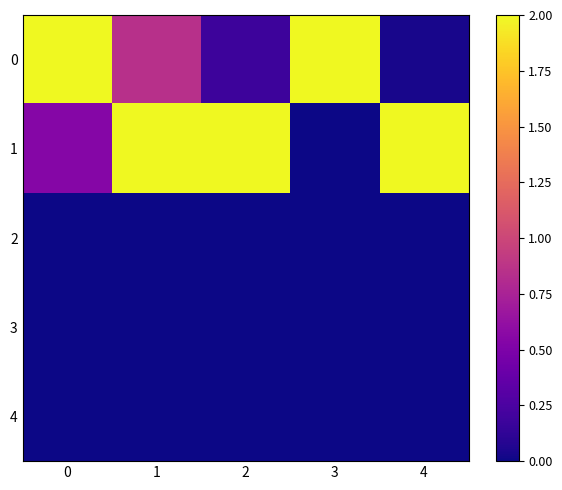

At how many categories does at least one series exceed 1?

5